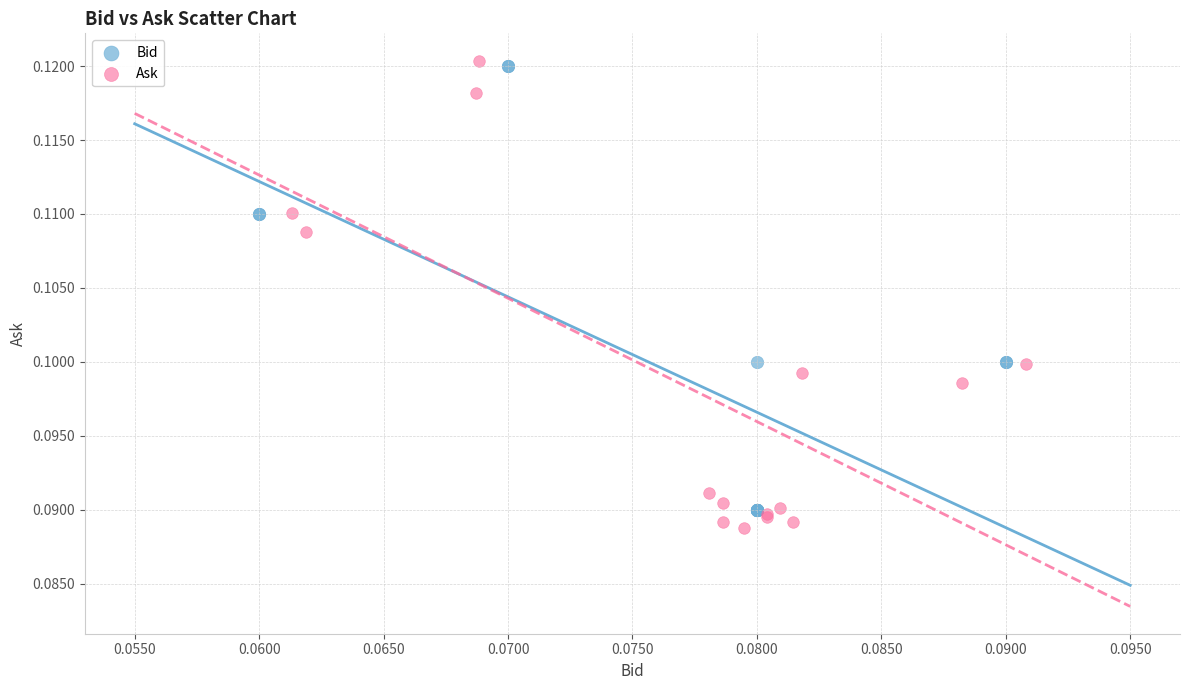

Which series has the widest spread of Y values?

Ask